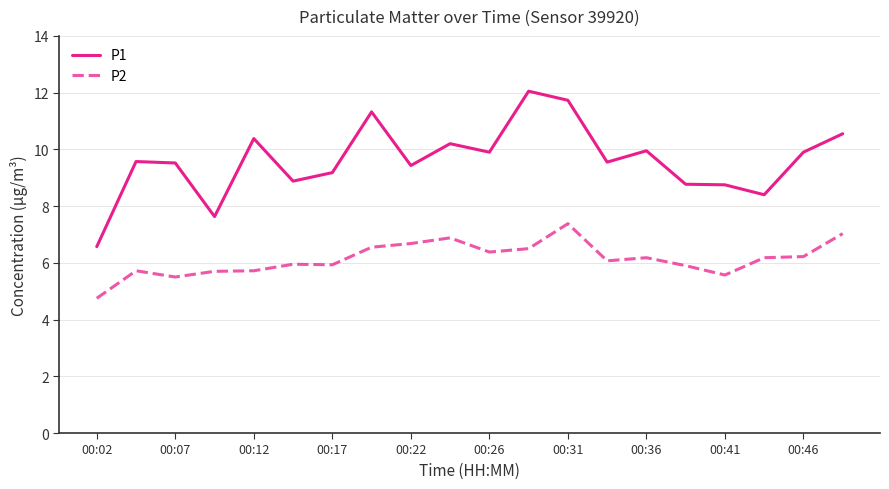

What is the maximum value for P1?

12.1